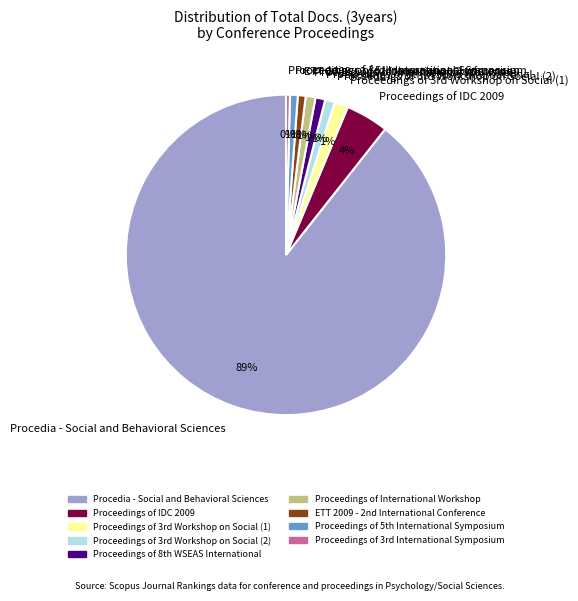

Which category accounts for the majority?

Procedia - Social and Behavioral Sciences